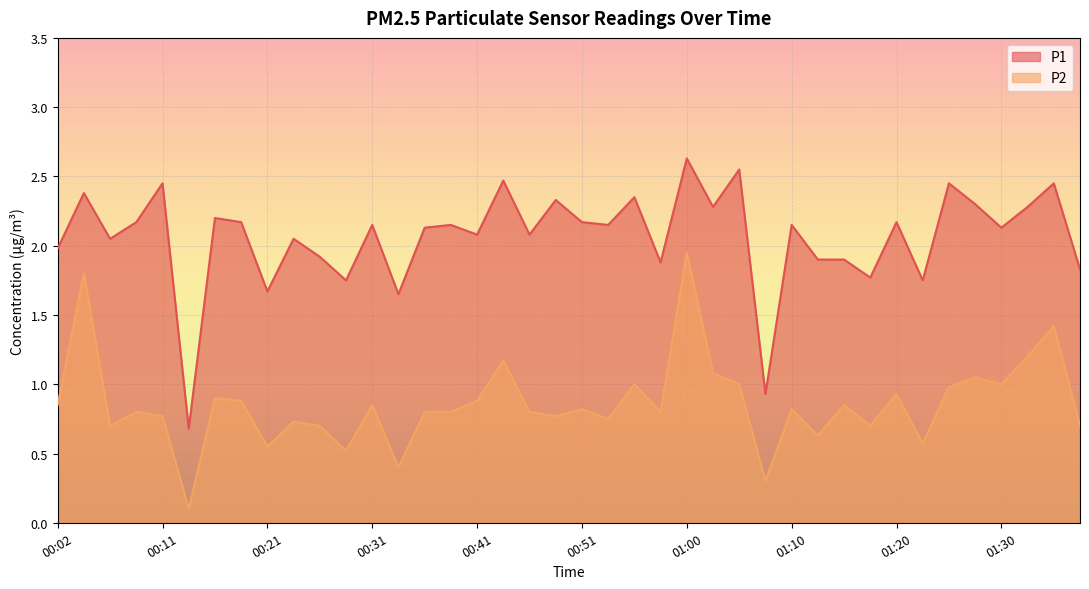

Does the chart display data point markers on the line(s)?

No